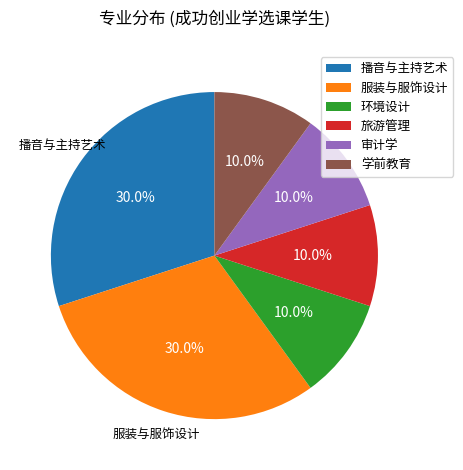

Combined, do 环境设计 and 审计学 account for over 50%?

No